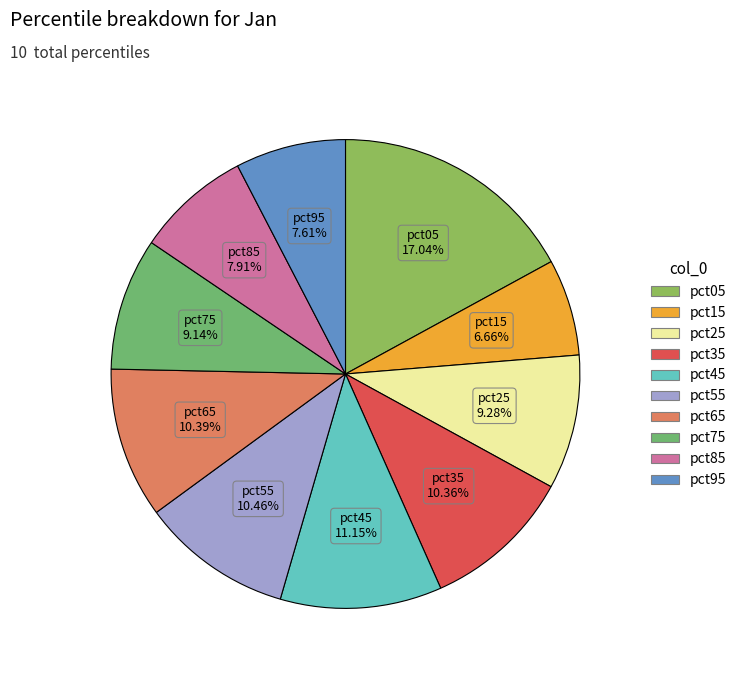

Count the number of slices in the pie.

10